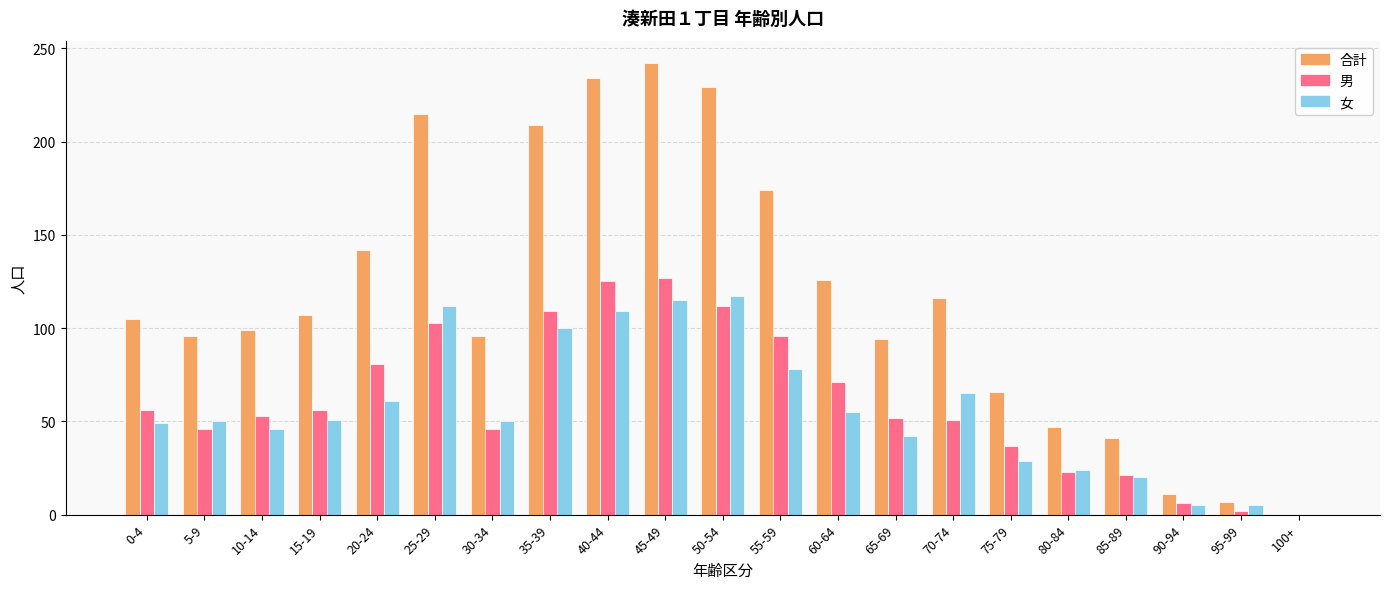

Are the bars horizontal?

No